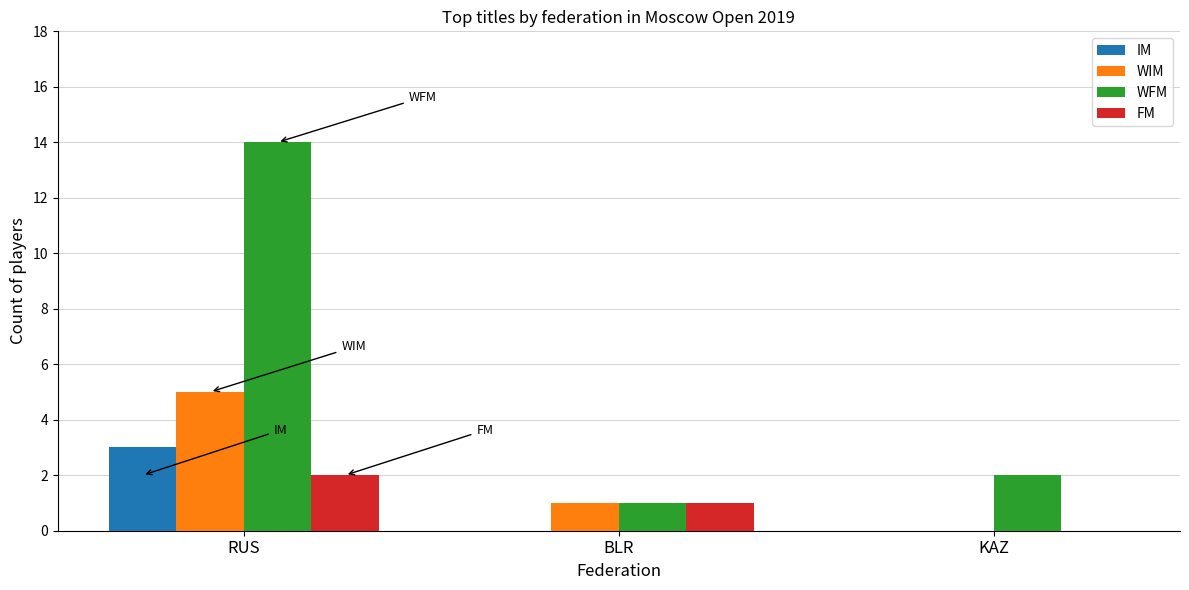

What is the sum of all FM values?

3